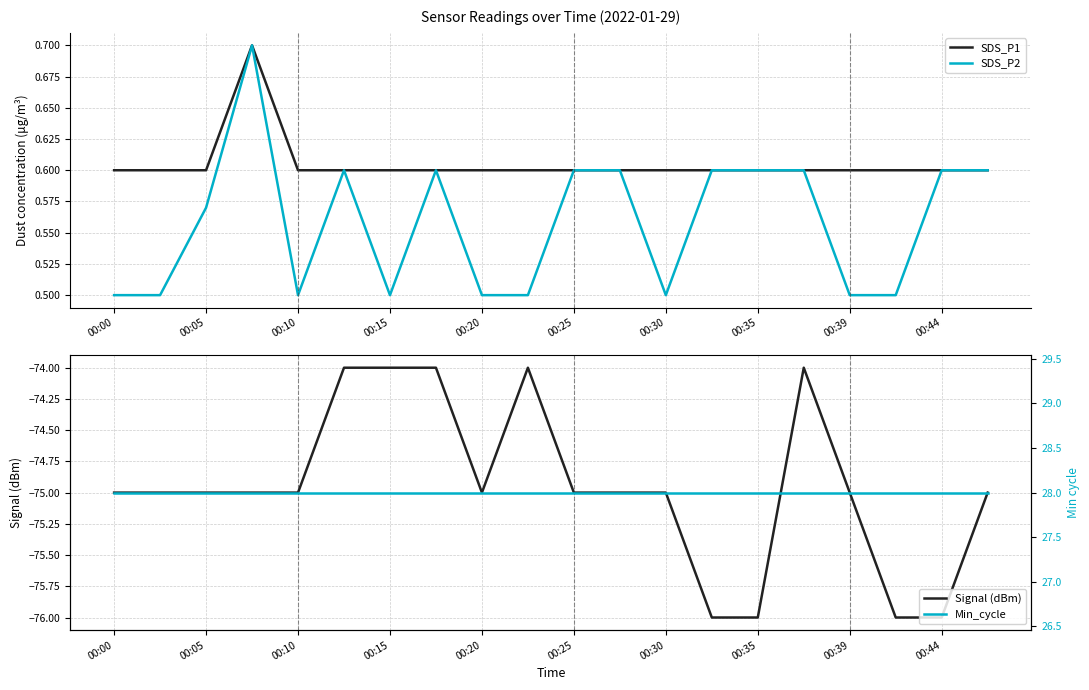

What is the maximum value for SDS_P1?

0.7